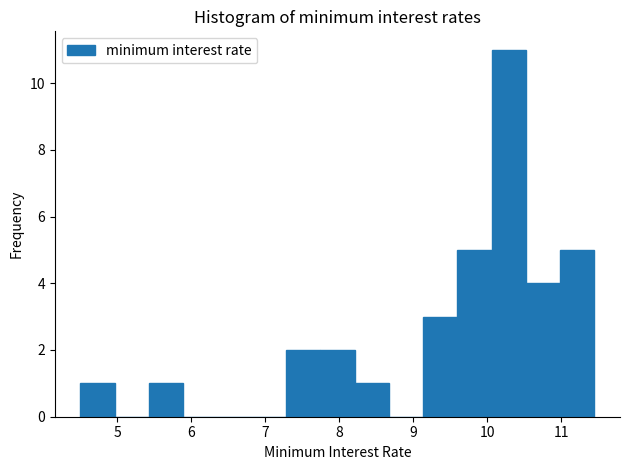

Which range on the x-axis has the tallest bar?

10.1 to 10.5